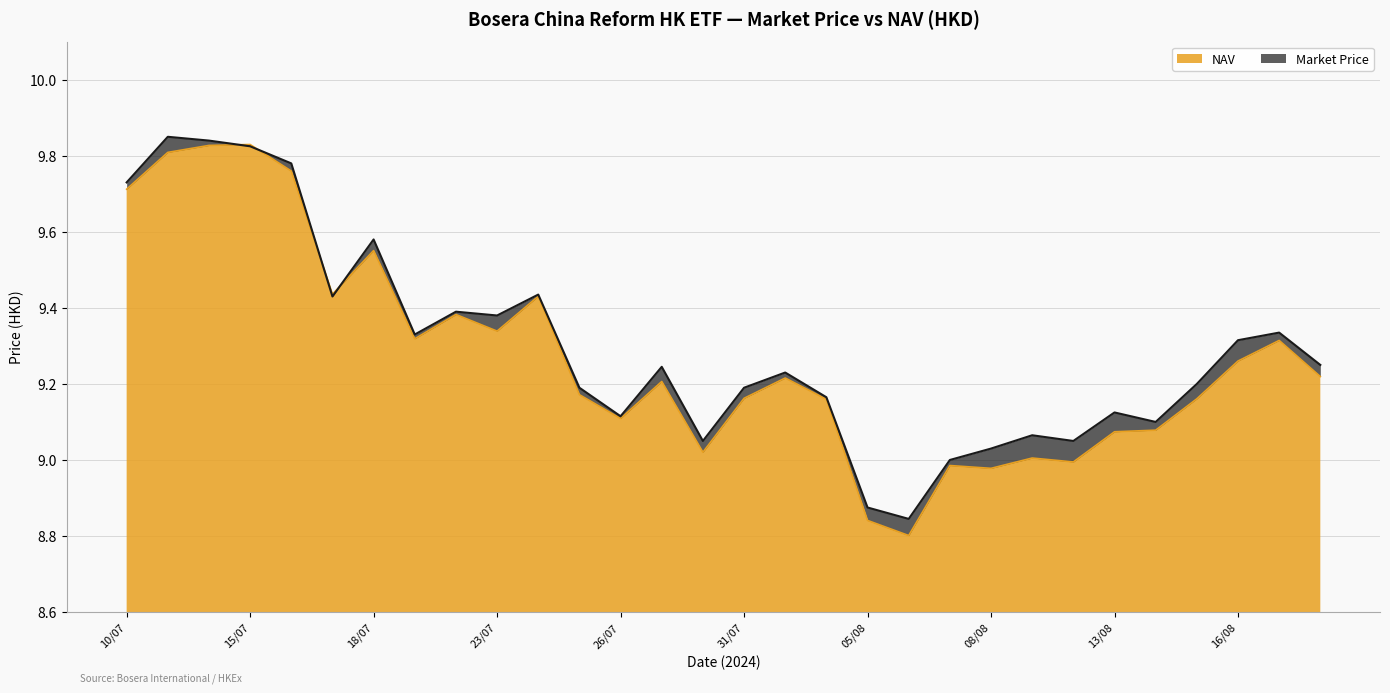

The value of NAV at 01/08 is 13.8. True or false?

False